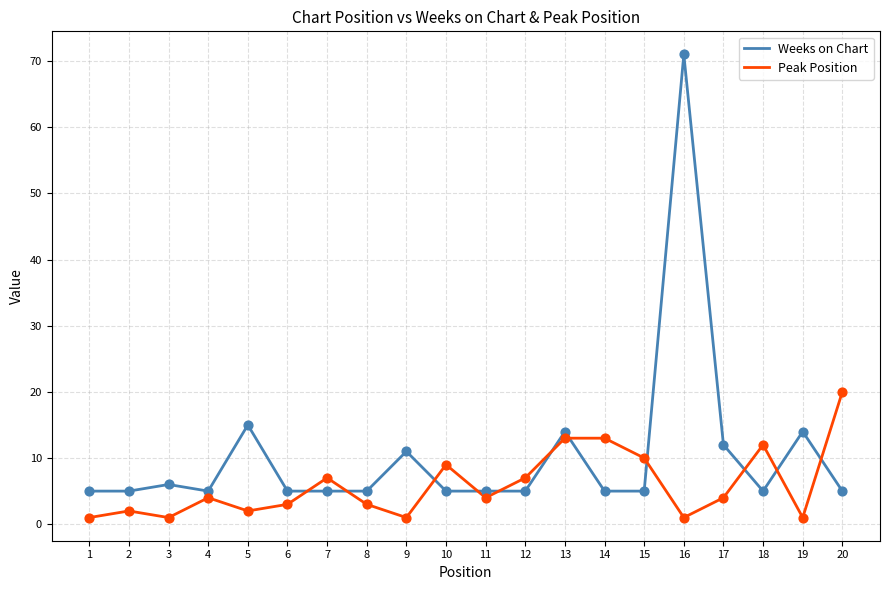

Which series has the widest spread of values?

Weeks on Chart